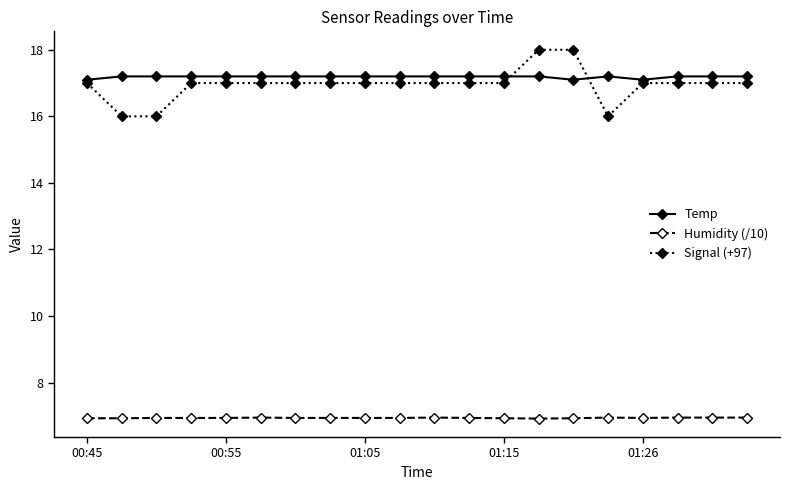

What is the value of the Humidity (/10) point at the 13th from the left?

6.9